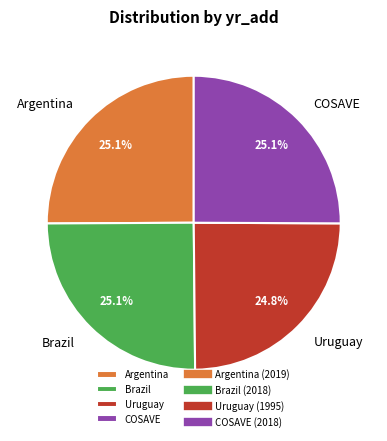

Does Uruguay account for over 50% of the chart?

No